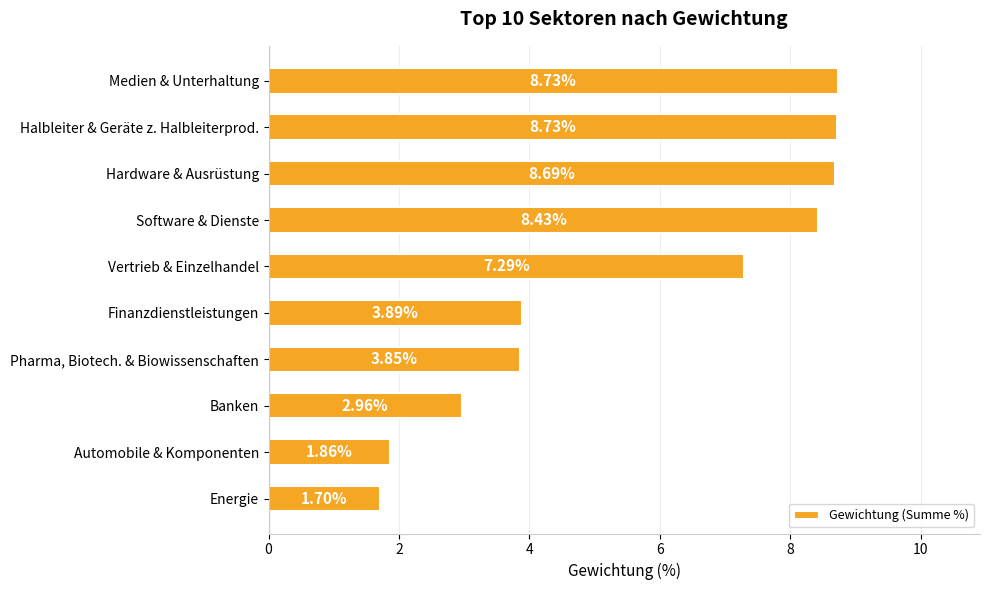

What is the change in value from Software & Dienste to Banken?

-5.5